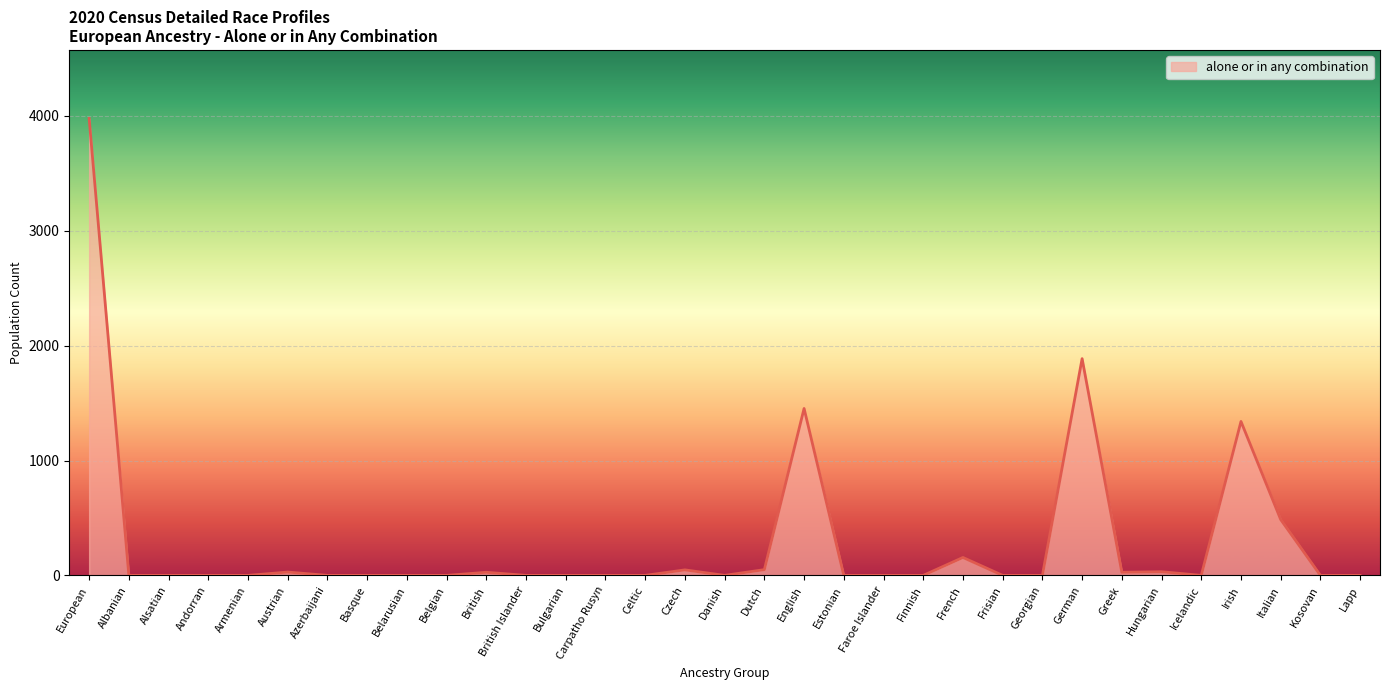

Which label corresponds to the largest value in the chart?

European